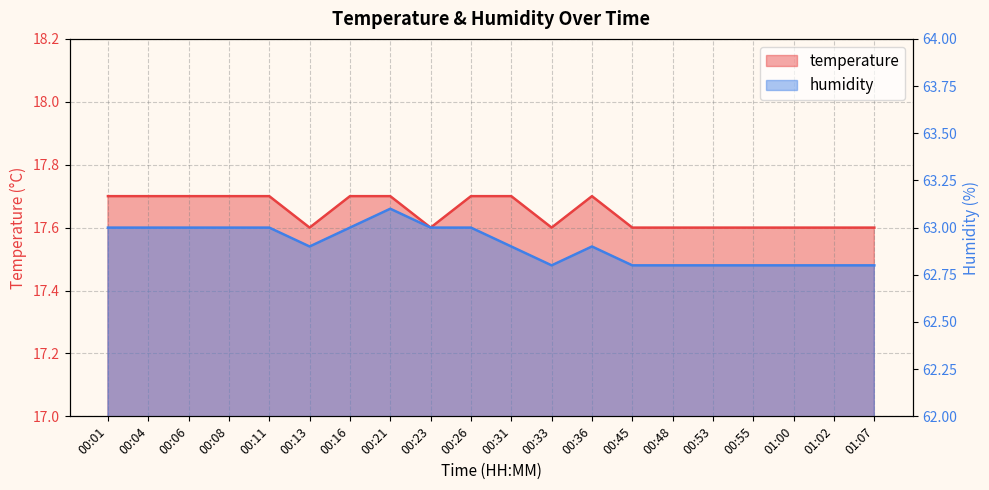

True or false: temperature has more than 1 interior local peaks.

False